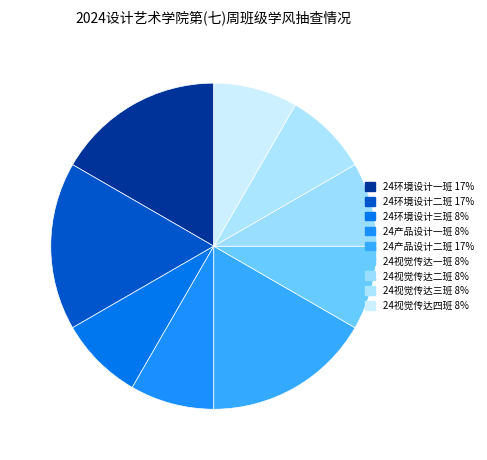

Does 24视觉传达一班 account for over 50% of the chart?

No